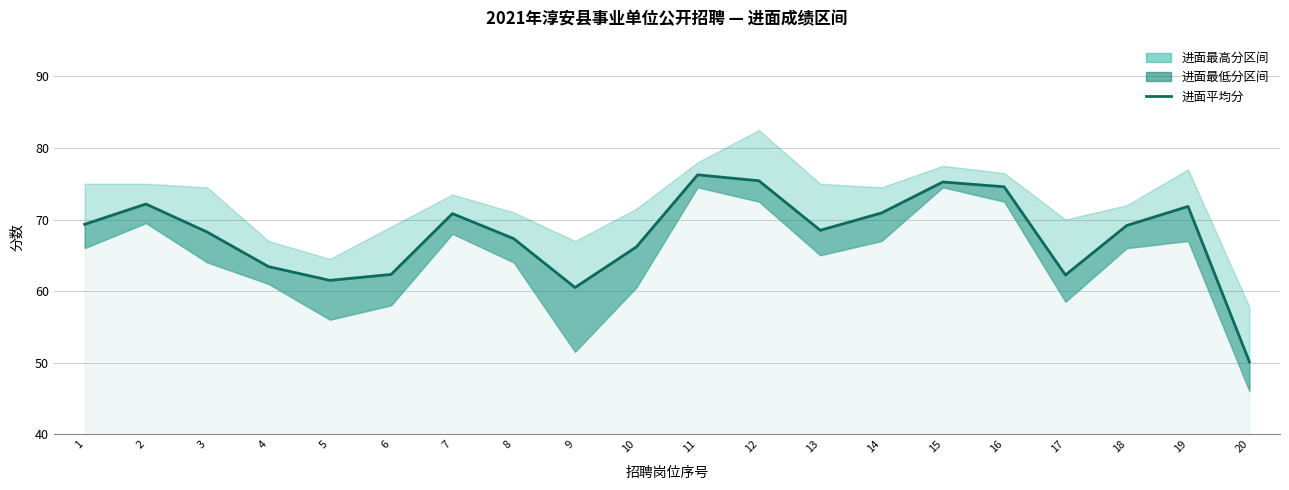

What is the change in value from 9 to 13?

+8.0